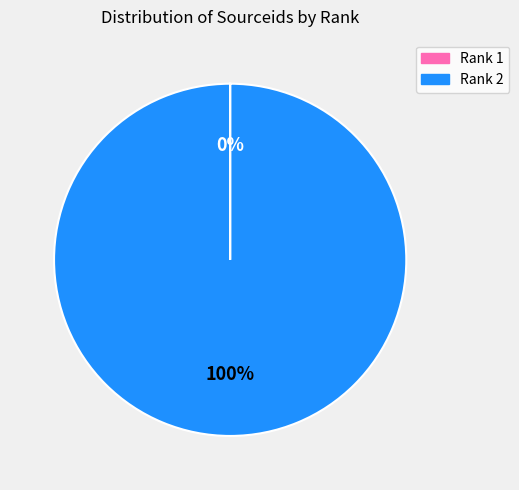

Which category accounts for the majority?

Rank 2